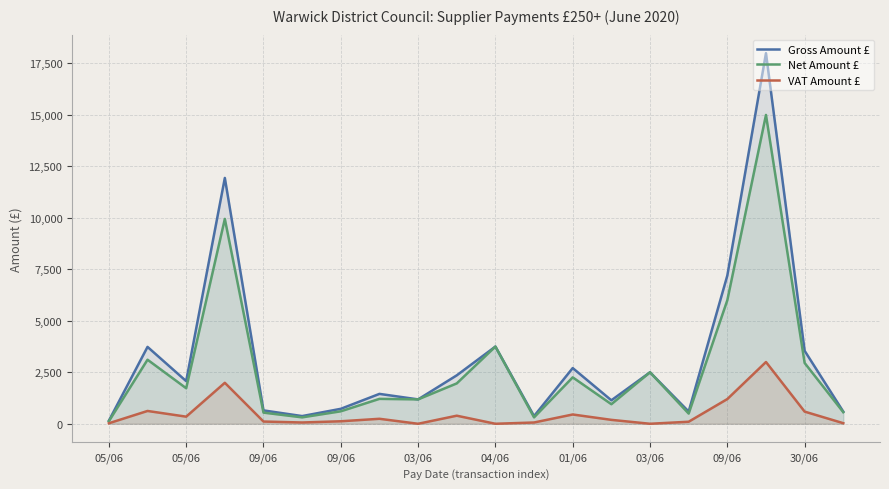

What is the label of the 20th point from the right?

05/06